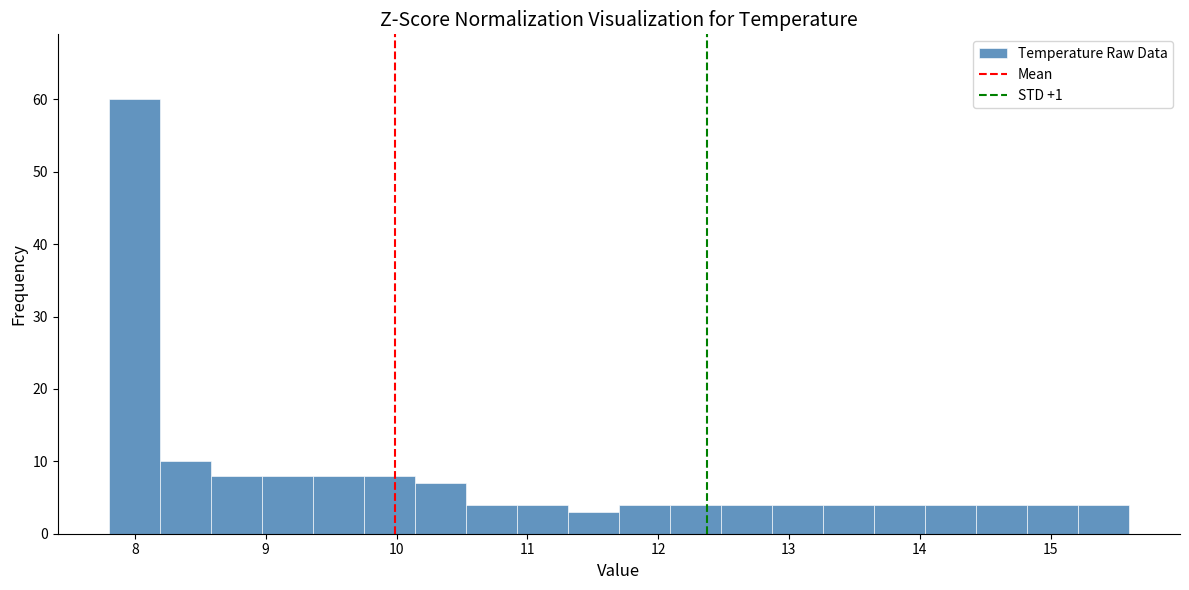

Read against the x-axis, roughly where is the centre of the tallest bar?

8.0